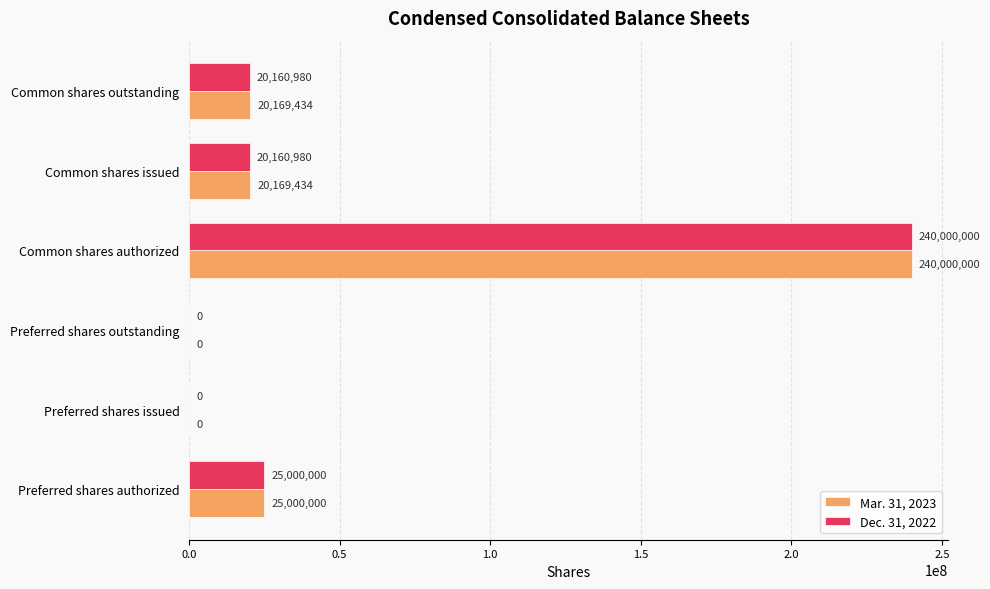

The Dec. 31, 2022 series shows 130811821 at Preferred shares issued. True or false?

False